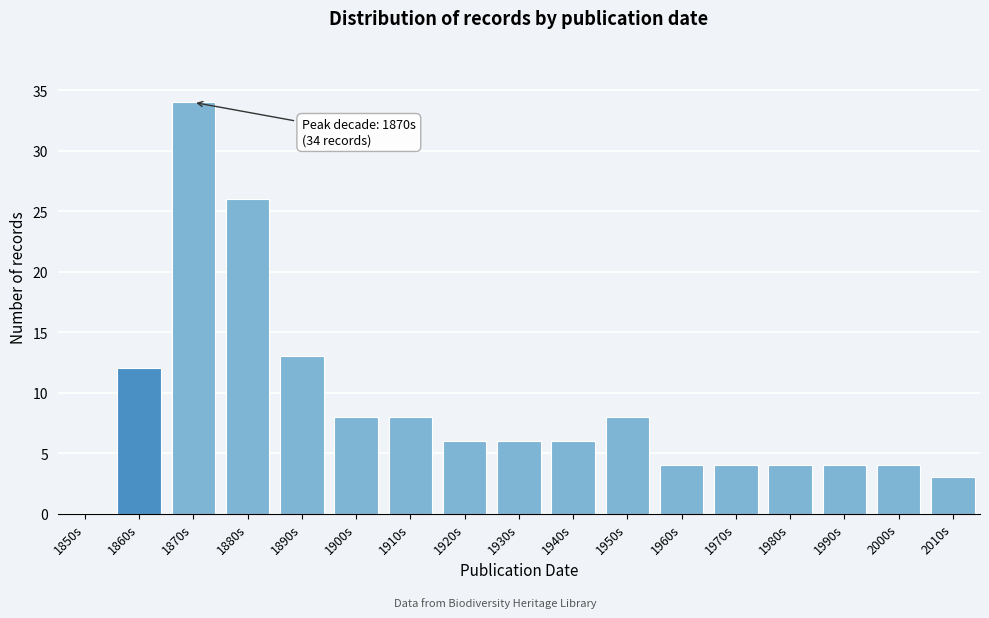

Reading right to left, extract all data points from this chart.

2010s=3	2000s=4	1990s=4	1980s=4	1970s=4	1960s=4	1950s=8	1940s=6	1930s=6	1920s=6	1910s=8	1900s=8	1890s=13	1880s=26	1870s=34	1860s=12	1850s=0